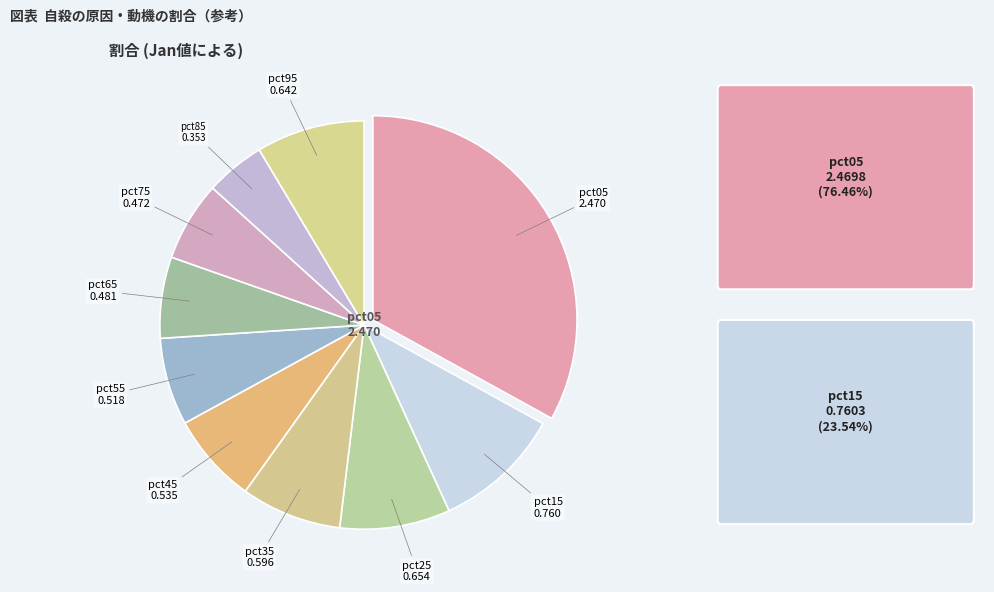

Count the number of slices in the pie.

10